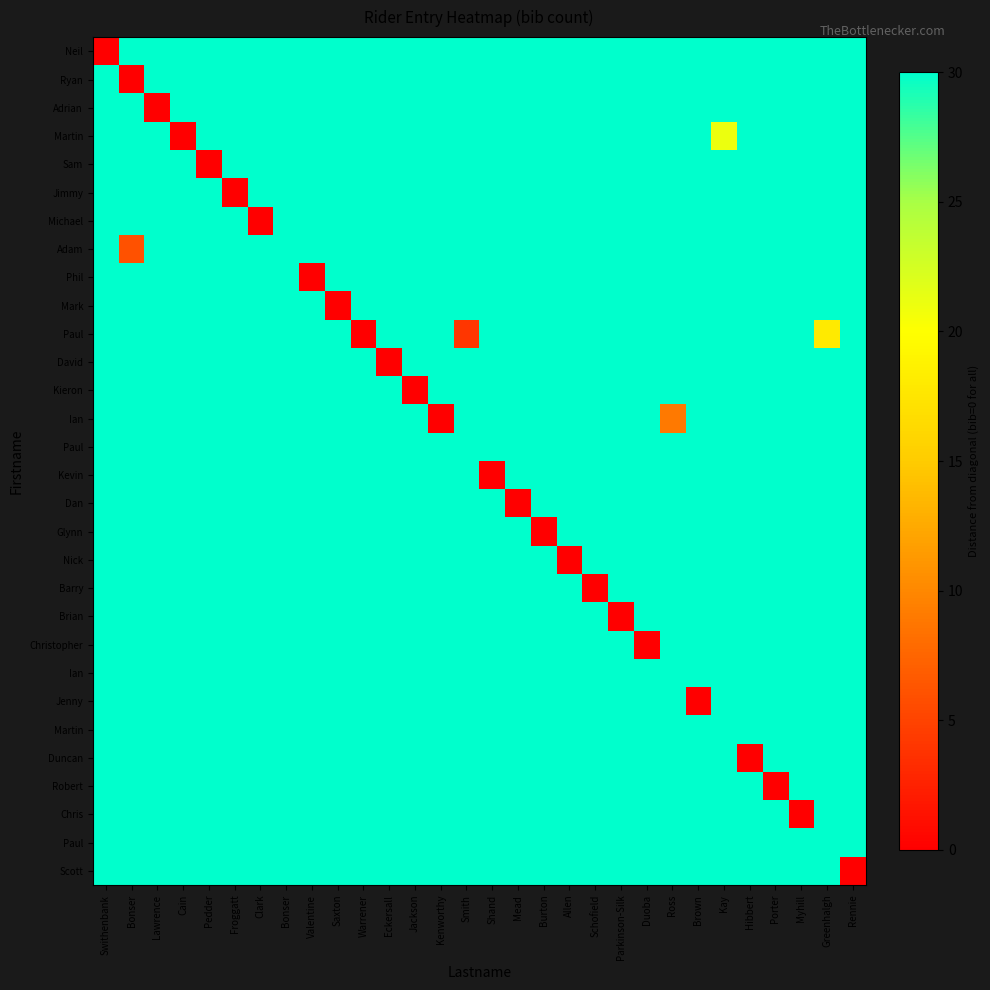

At how many categories does at least one series exceed 9?

30